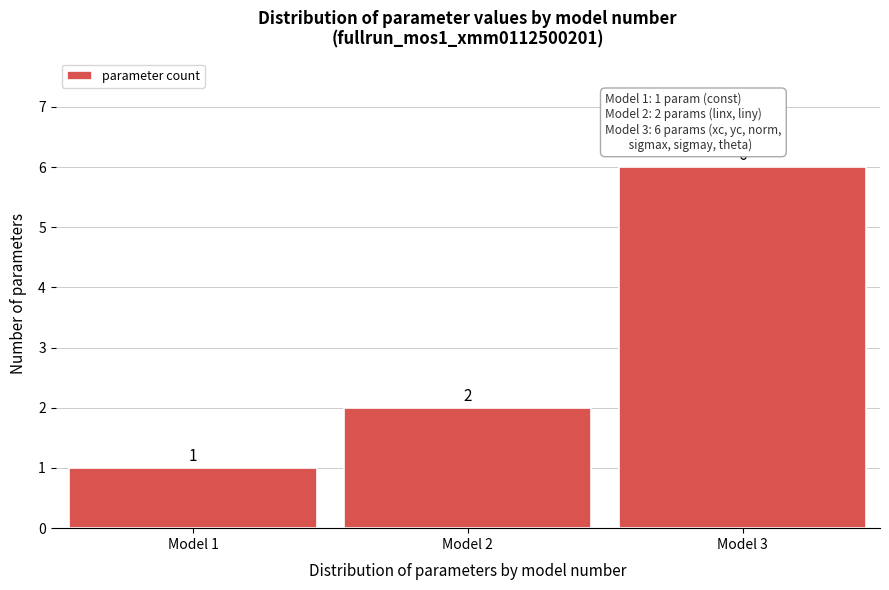

Reading left to right, list every bar in this chart as the range it spans on the x-axis followed by its height.

0.5 to 1.5: 1
1.5 to 2.5: 2
2.5 to 3.5: 6